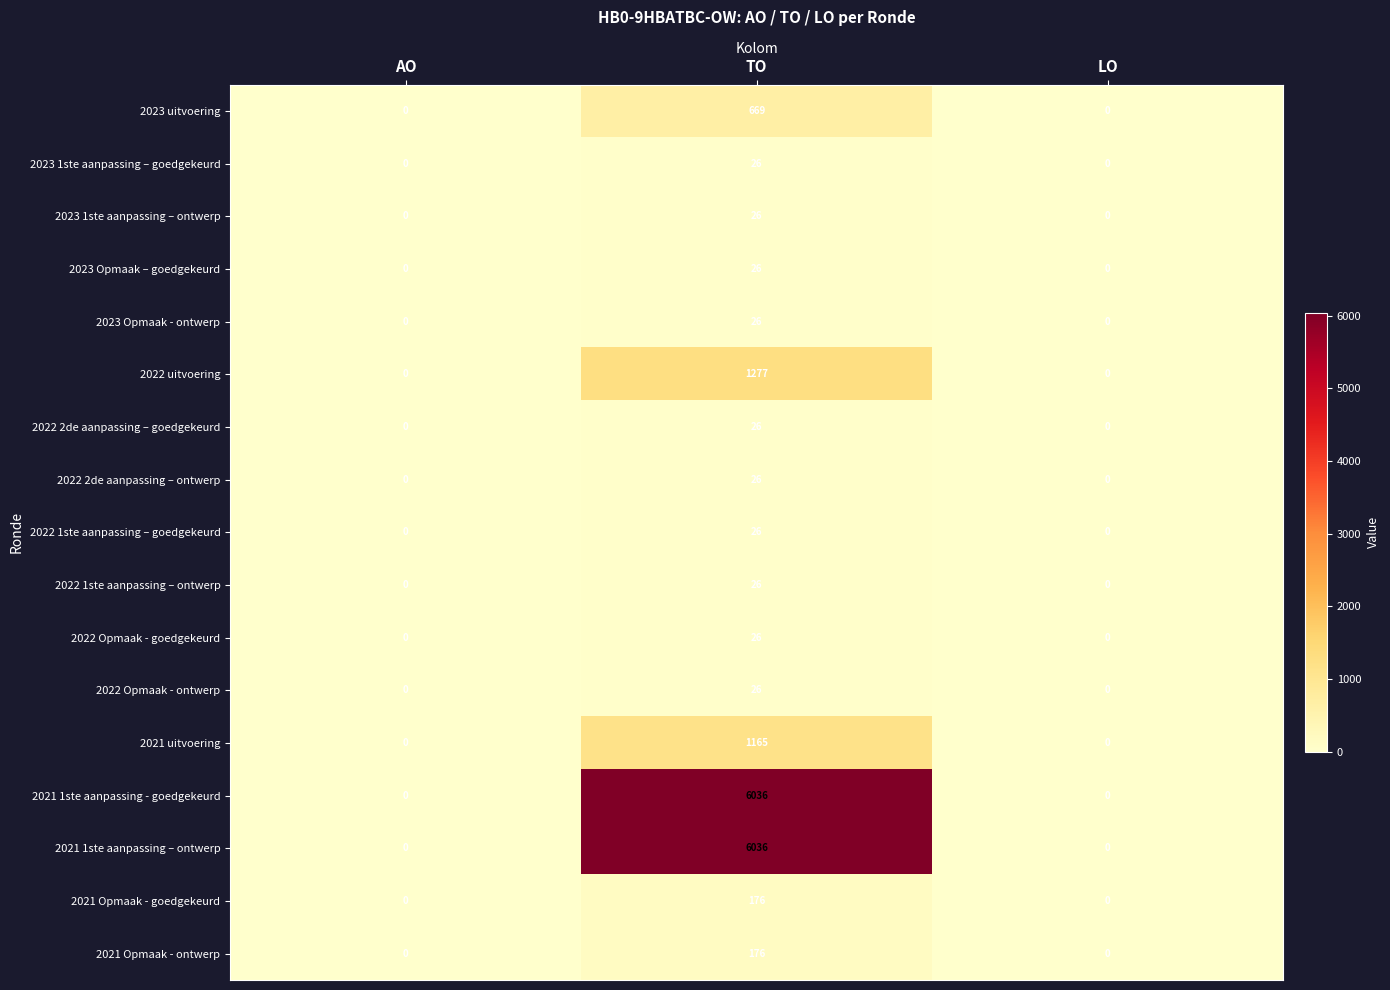

How many values in the 2022 1ste aanpassing – goedgekeurd series exceed 0?

1